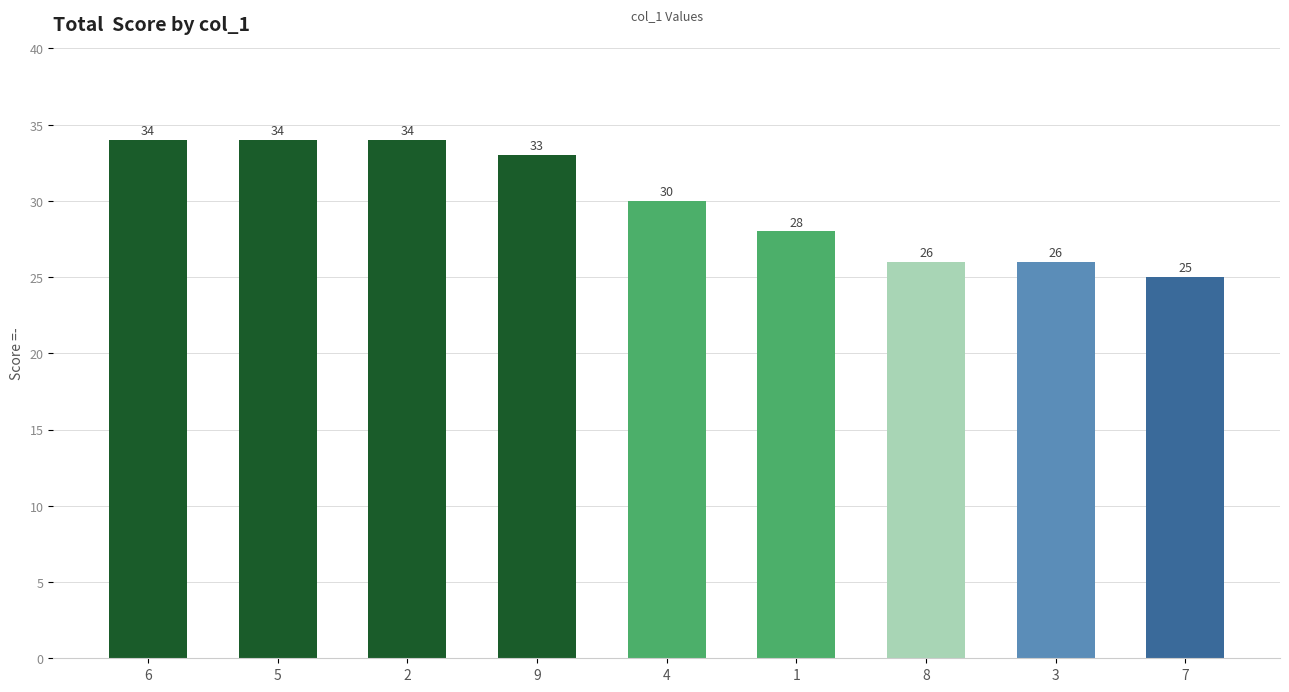

Is it true that the value at 7 is 36?

False